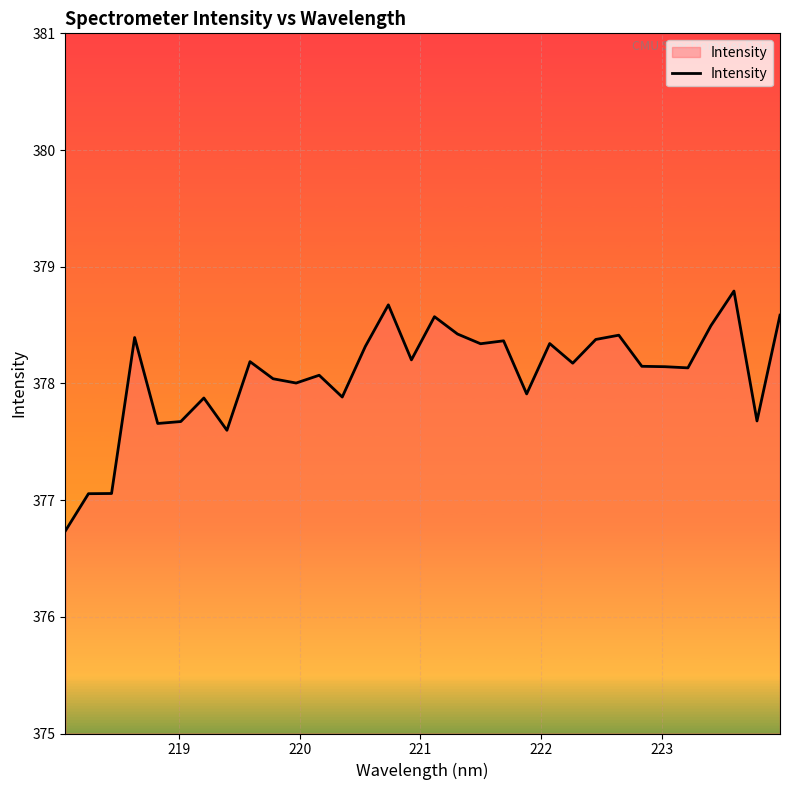

Does the chart have visible grid lines?

Yes